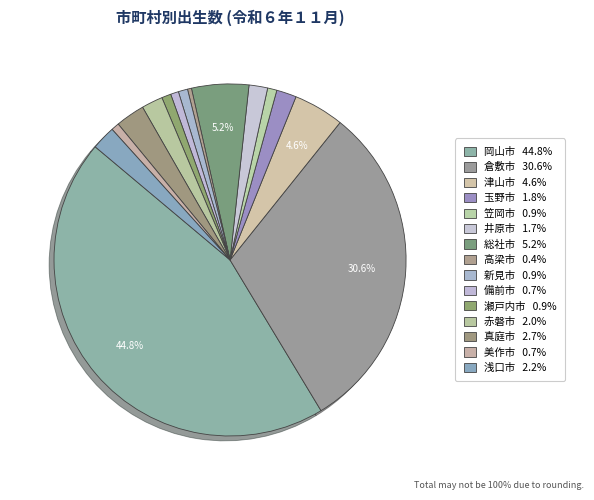

True or false: 瀬戸内市 accounts for 1% of the total.

True